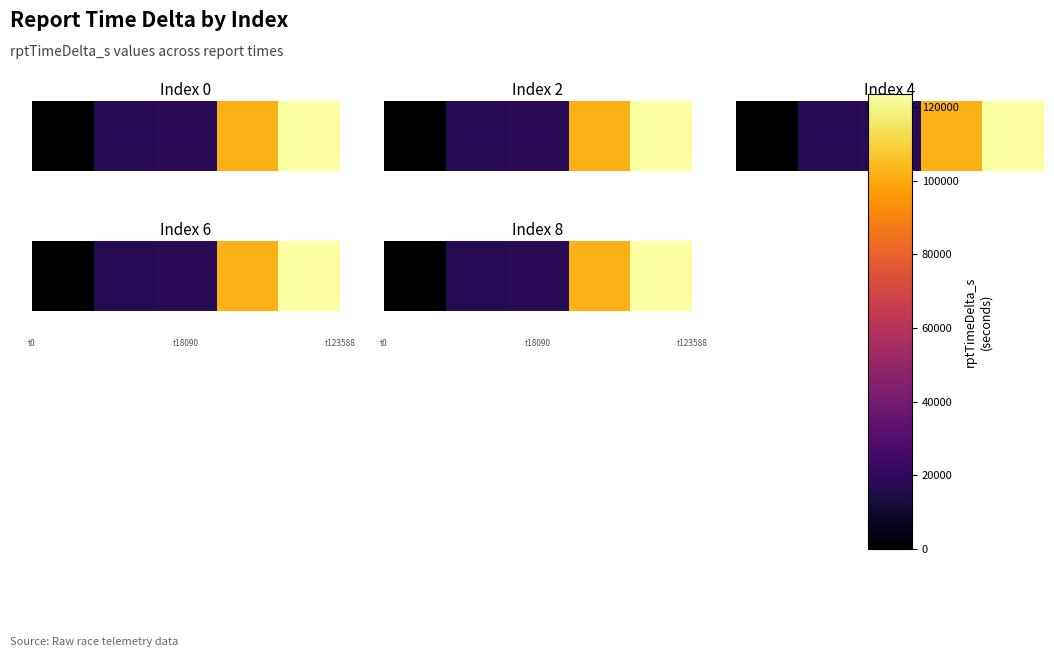

The value at 2 is 31561. True or false?

False